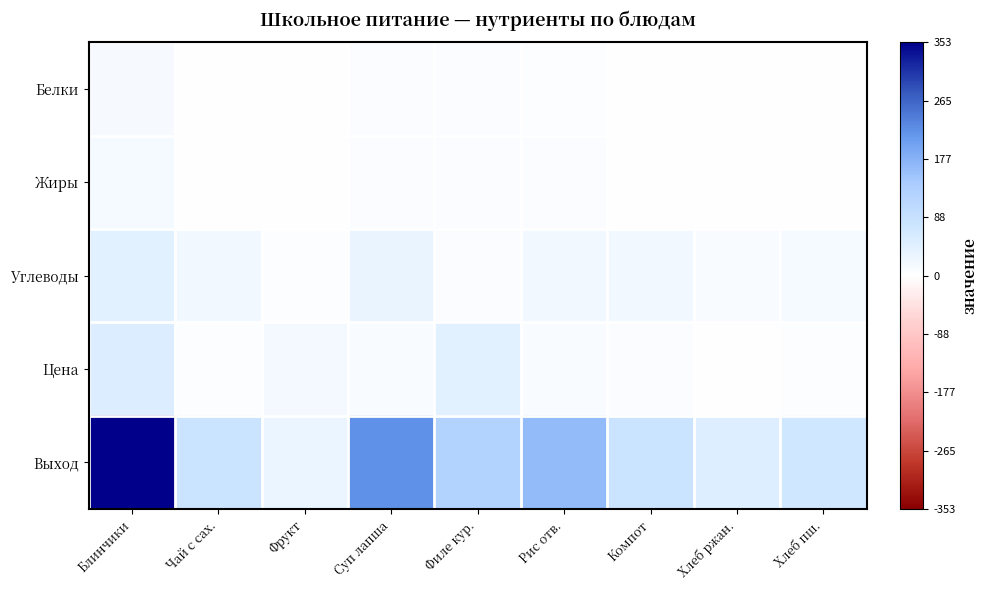

Reading left to right, list all the values displayed in this chart.

Белки: Блинчики=0.0	Чай с сах.=0.0	Фрукт=0.0	Суп лапша=0.0	Филе кур.=0.0	Рис отв.=0.0	Компот=0.0	Хлеб ржан.=0.0	Хлеб пш.=0.0
Жиры: Блинчики=0.0	Чай с сах.=0.0	Фрукт=0.0	Суп лапша=0.0	Филе кур.=0.0	Рис отв.=0.0	Компот=0.0	Хлеб ржан.=0.0	Хлеб пш.=0.0
Углеводы: Блинчики=0.1	Чай с сах.=0.1	Фрукт=0.0	Суп лапша=0.1	Филе кур.=0.0	Рис отв.=0.1	Компот=0.1	Хлеб ржан.=0.0	Хлеб пш.=0.0
Цена: Блинчики=0.1	Чай с сах.=0.0	Фрукт=0.1	Суп лапша=0.0	Филе кур.=0.1	Рис отв.=0.0	Компот=0.0	Хлеб ржан.=0.0	Хлеб пш.=0.0
Выход: Блинчики=1.0	Чай с сах.=0.2	Фрукт=0.1	Суп лапша=0.6	Филе кур.=0.3	Рис отв.=0.5	Компот=0.2	Хлеб ржан.=0.1	Хлеб пш.=0.2